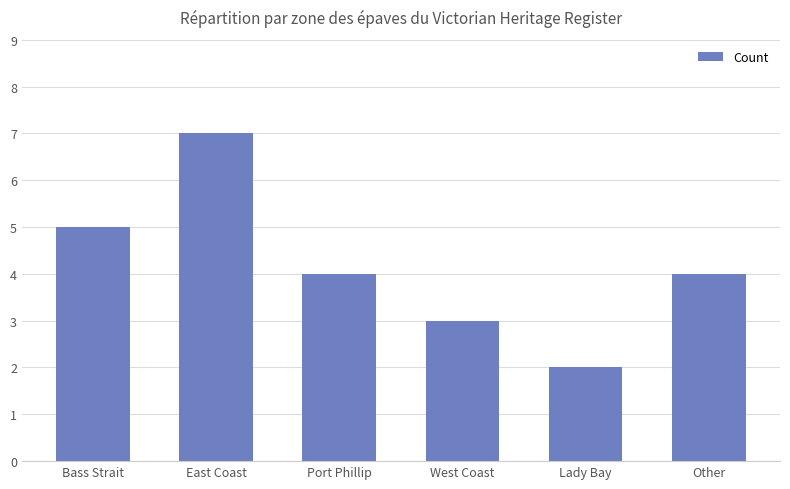

What is the value of the 6th bar from the left?

4